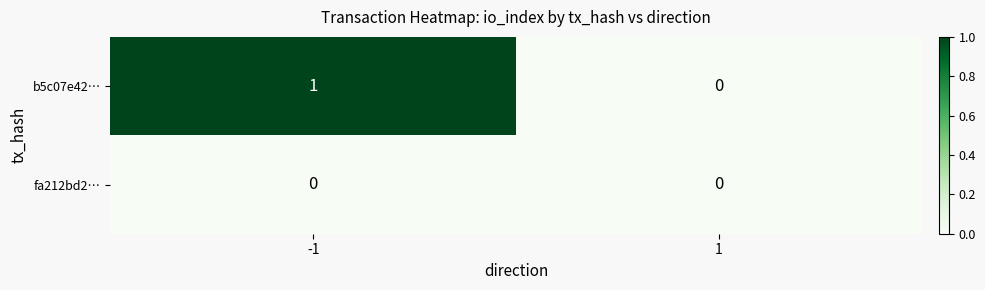

How many series are shown in this chart?

2